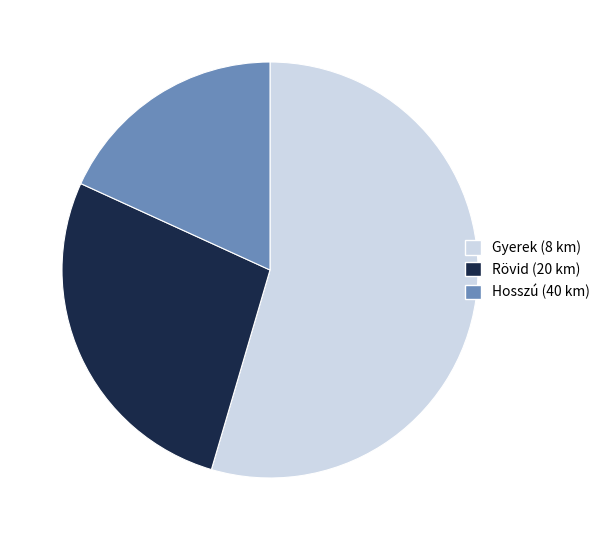

Approximately how many times larger is the value at Hosszú (40 km) compared to Rövid (20 km)?

0.7